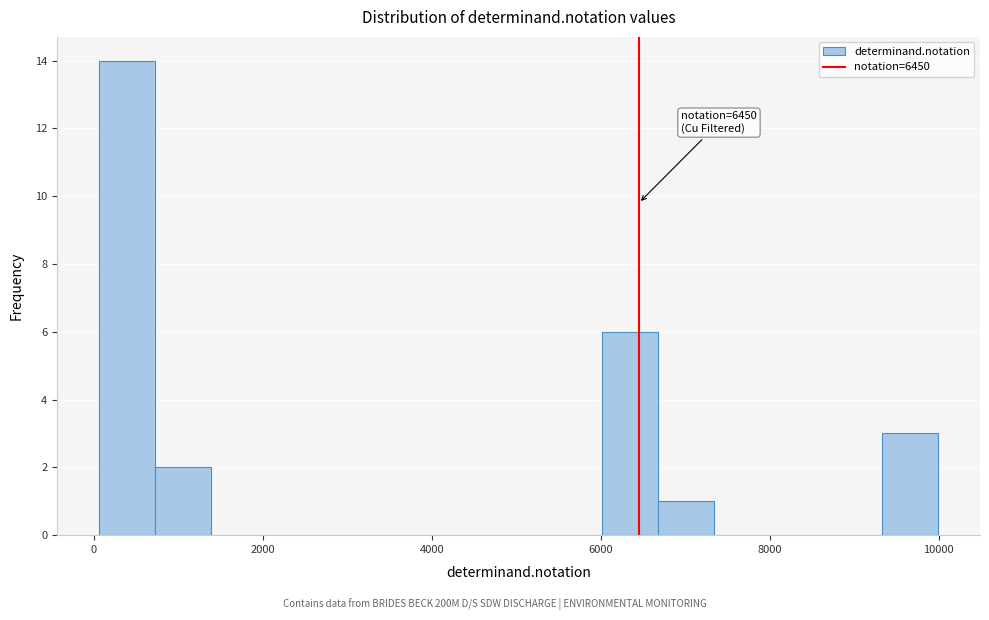

Read against the x-axis, roughly where is the centre of the tallest bar?

400